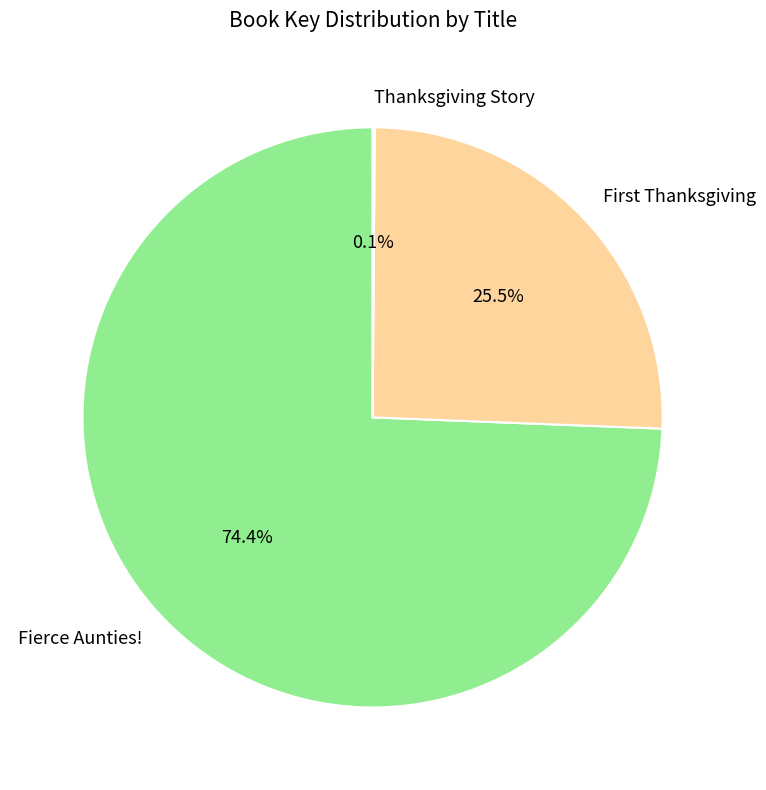

What portion of the pie excludes Fierce Aunties!?

25.6%